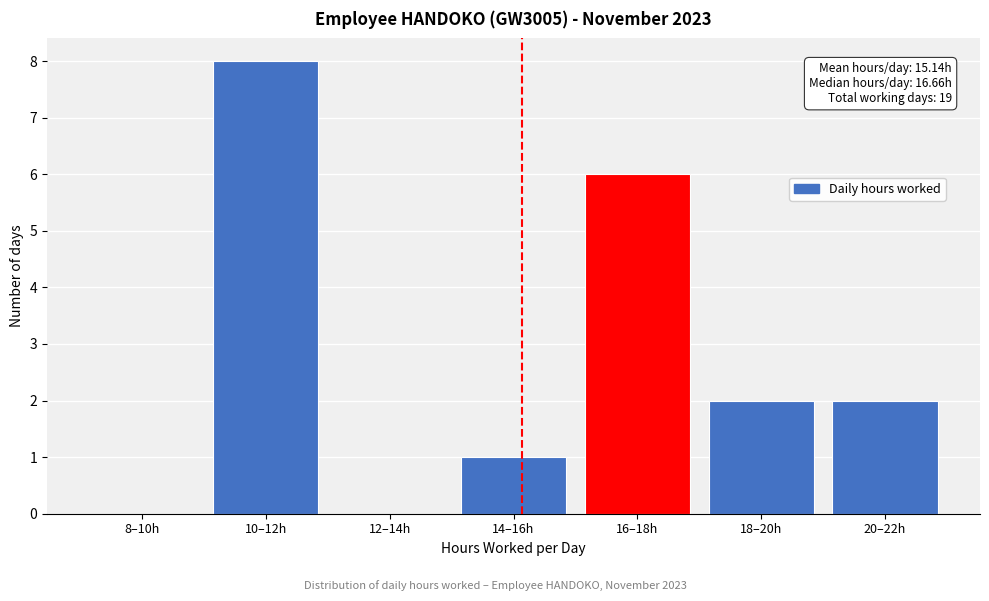

Reading right to left, list all the values displayed in this chart.

20–22h=2	18–20h=2	16–18h=6	14–16h=1	12–14h=0	10–12h=8	8–10h=0